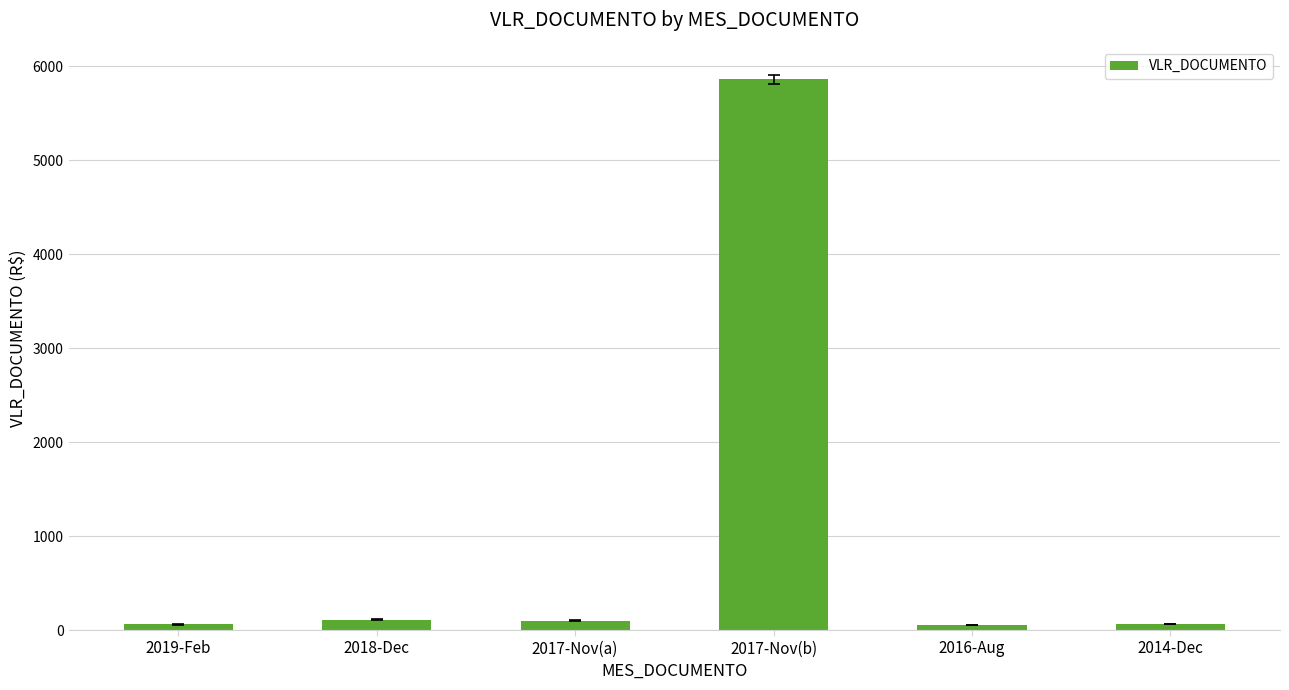

How many bars are there in total?

6